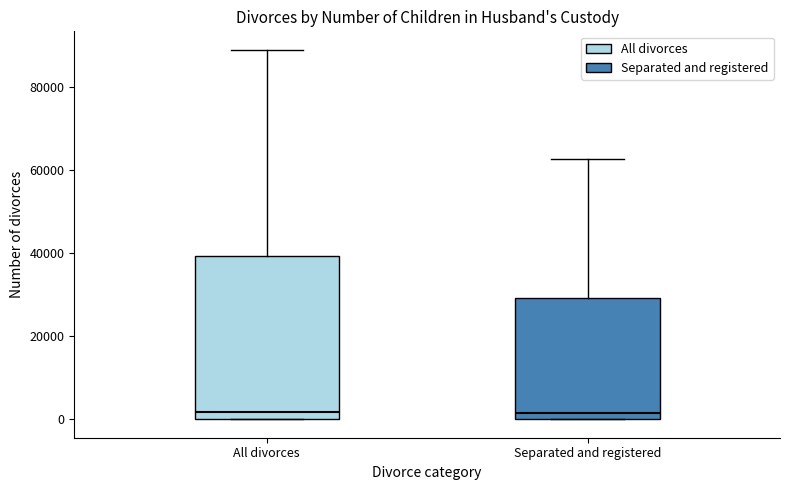

Where is the lower edge of the box for All divorces on the y-axis? The values are not printed on the chart, so give them approximately, as read against the axis.

0